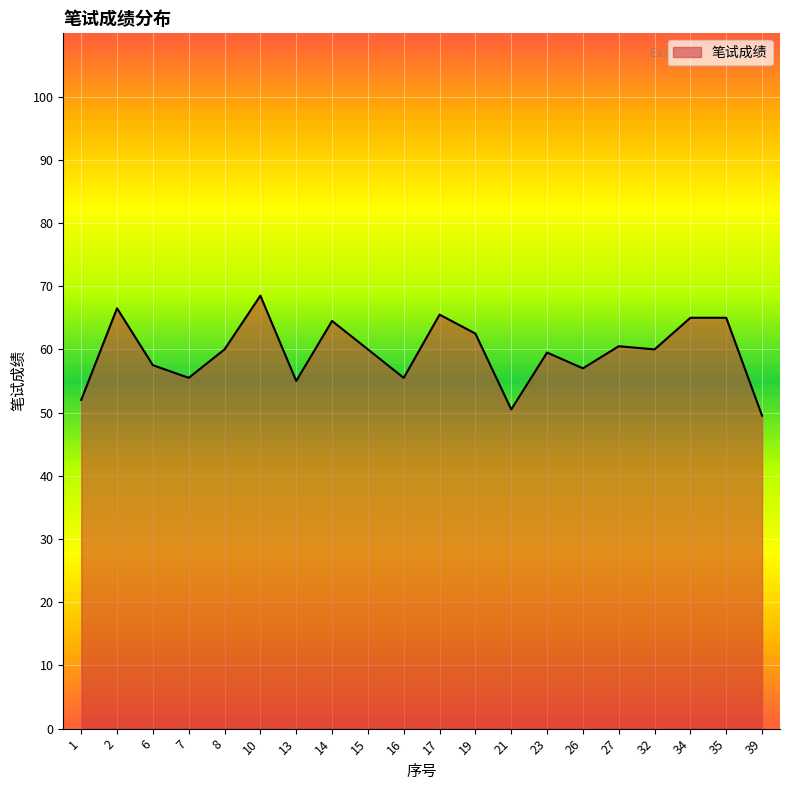

What is the average value?

59.5